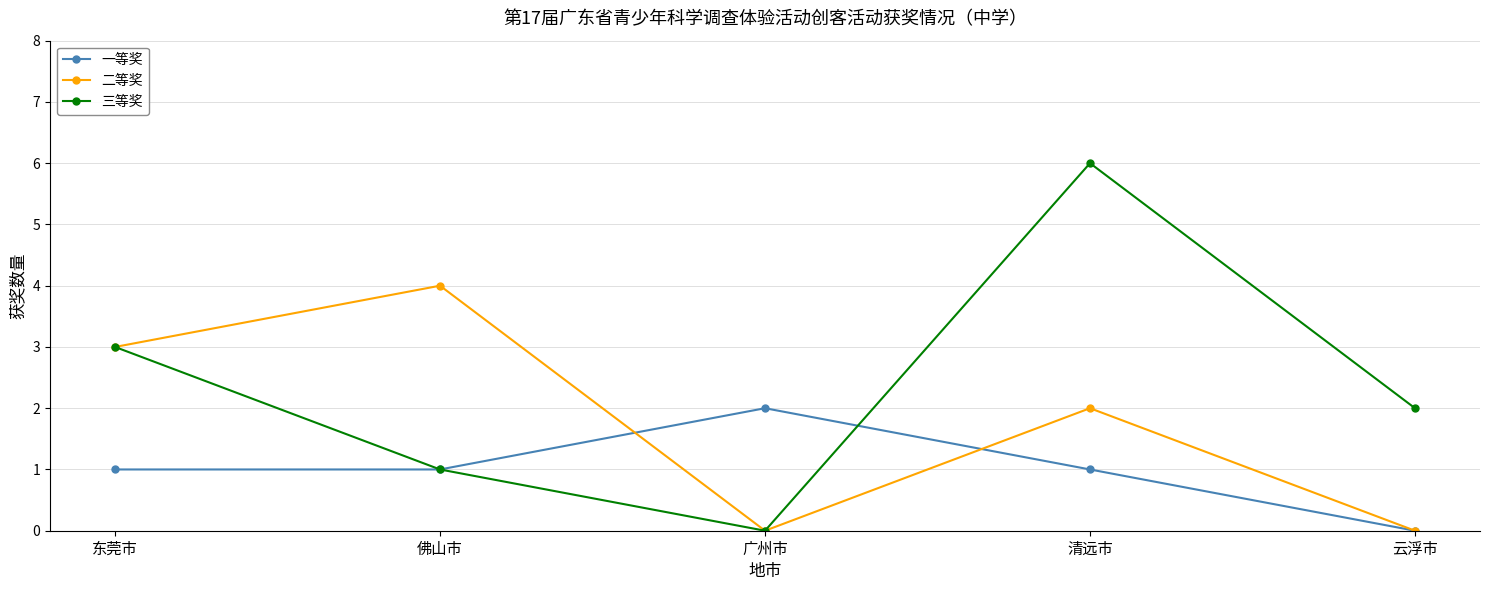

Count the number of categories in the chart.

5